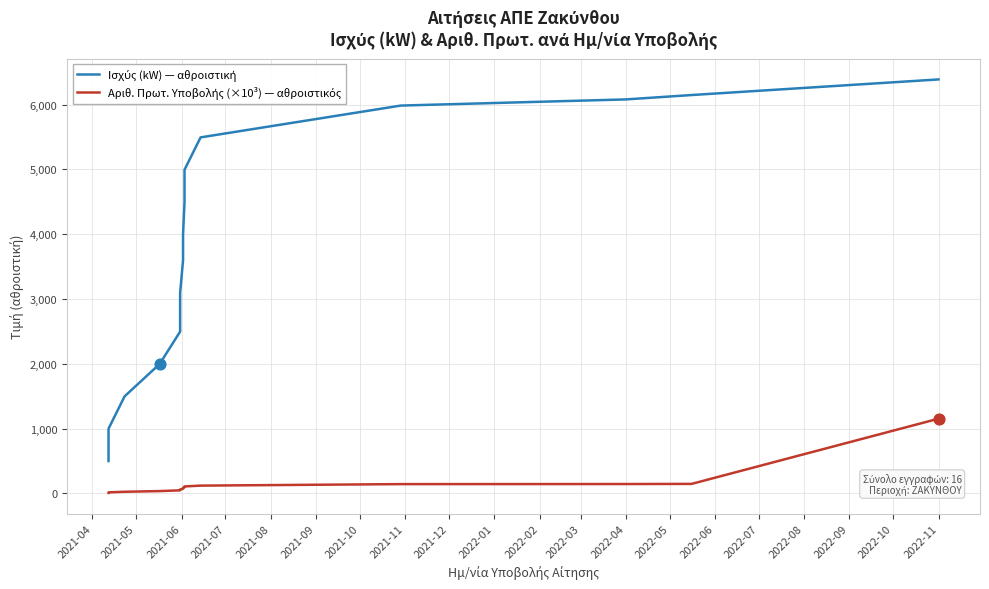

What is the total value across all series at 2022-04?

6225.9